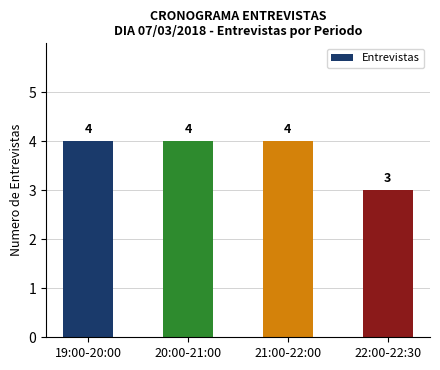

What is the minimum value shown in the chart?

3